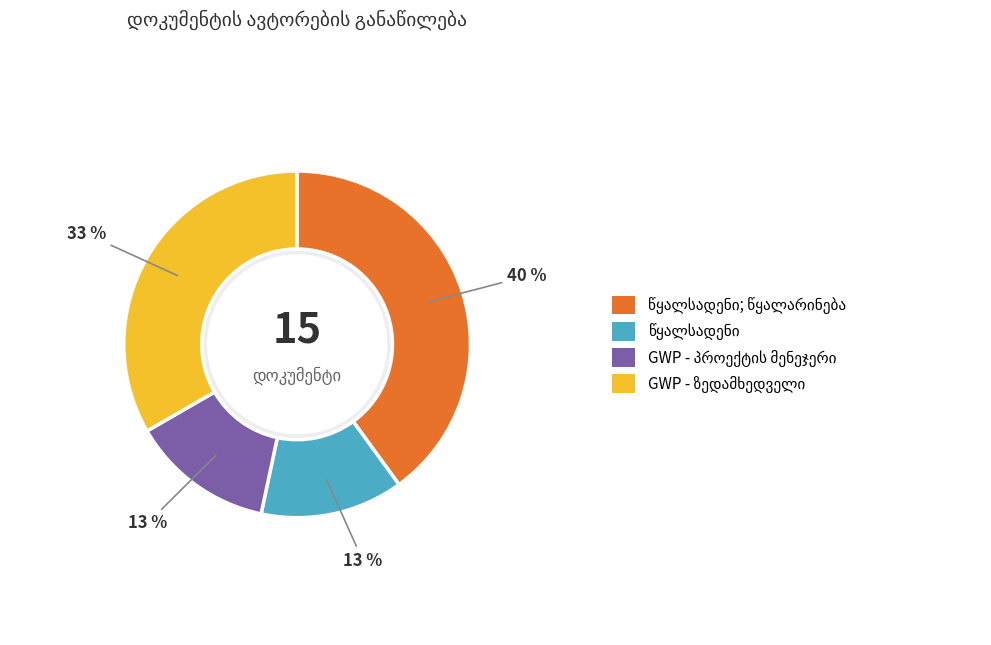

Count the number of slices in the pie.

4